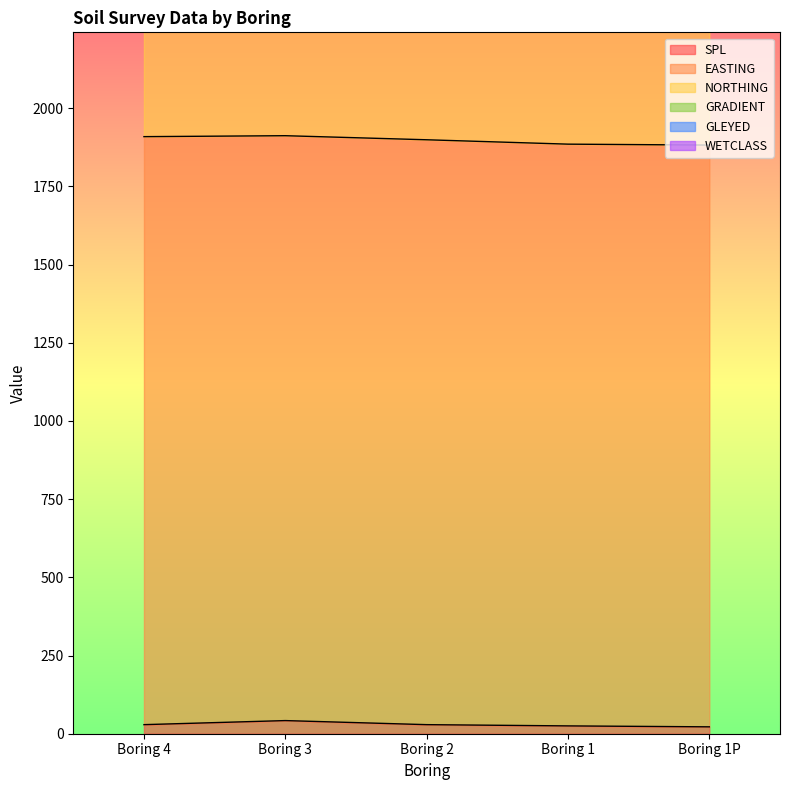

Between which two adjacent categories do GRADIENT and GLEYED first intersect?

Boring 4 and Boring 3